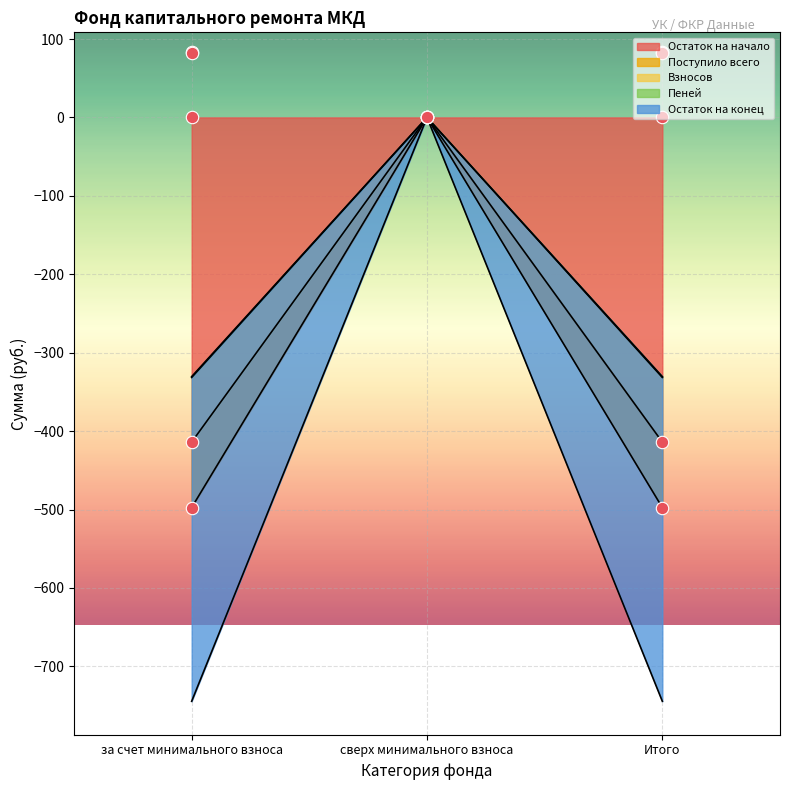

True or false: Остаток на начало has a value of -497.5 at за счет минимального взноса.

True